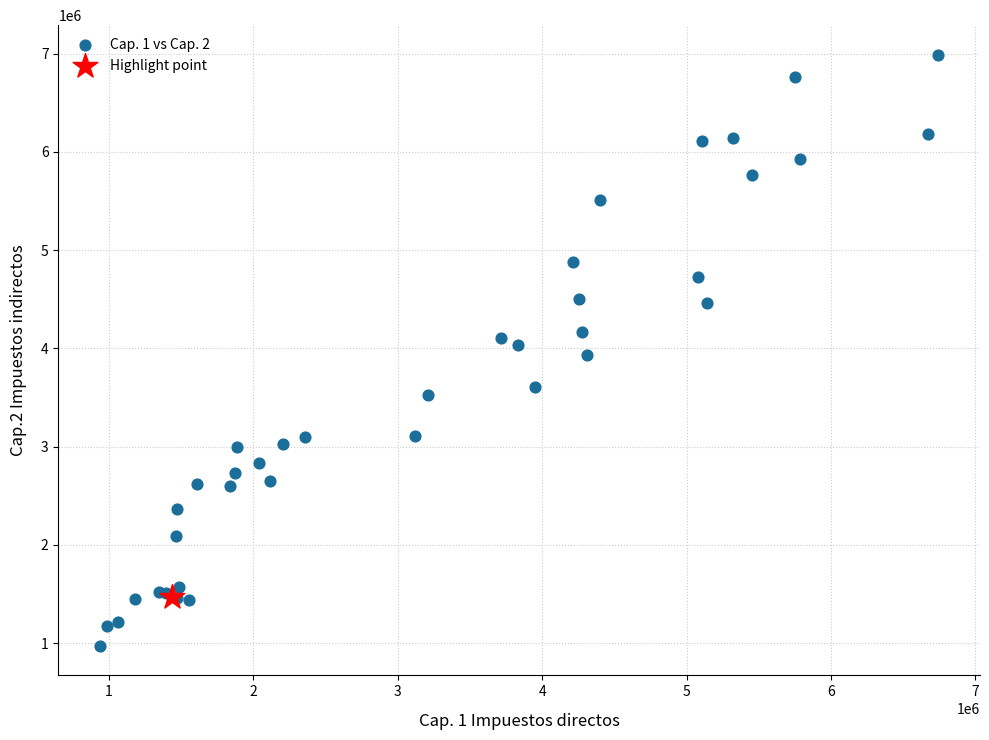

What are all the series names shown in the legend?

Cap. 1 vs Cap. 2, Highlight point